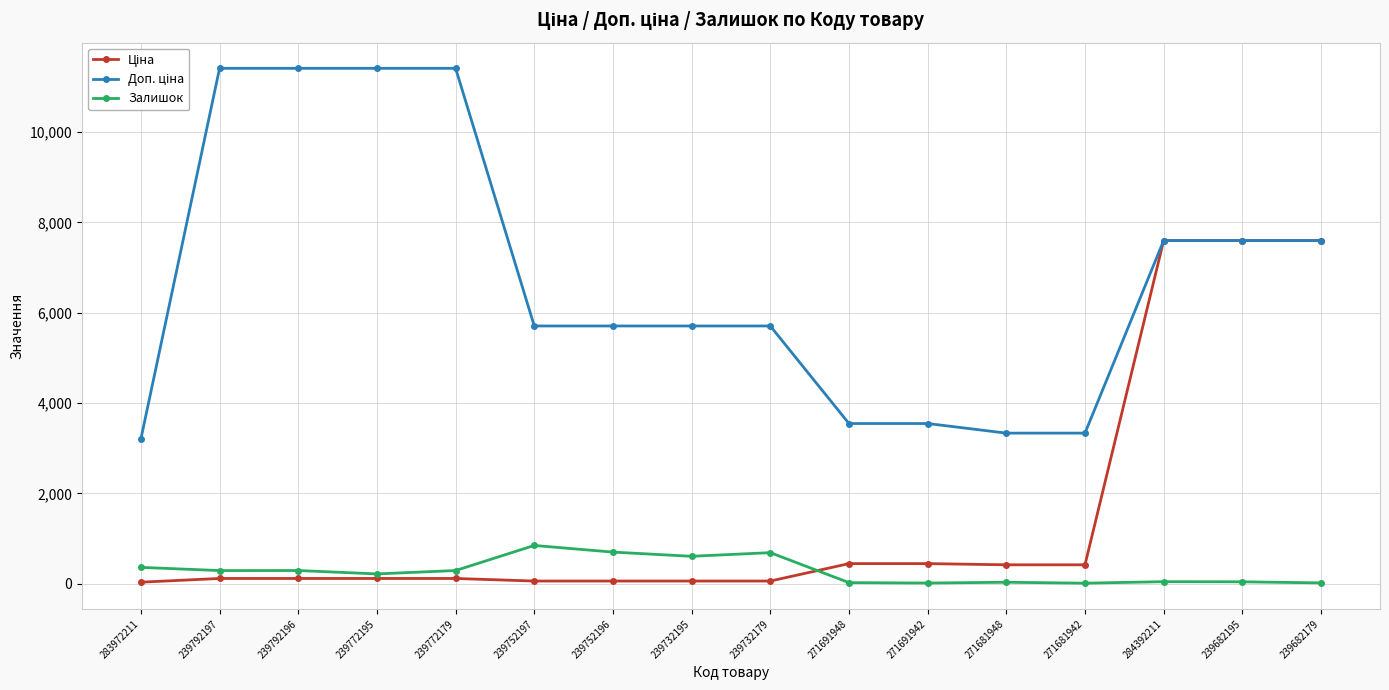

The value of Залишок at 239772179 is 290.0. True or false?

True